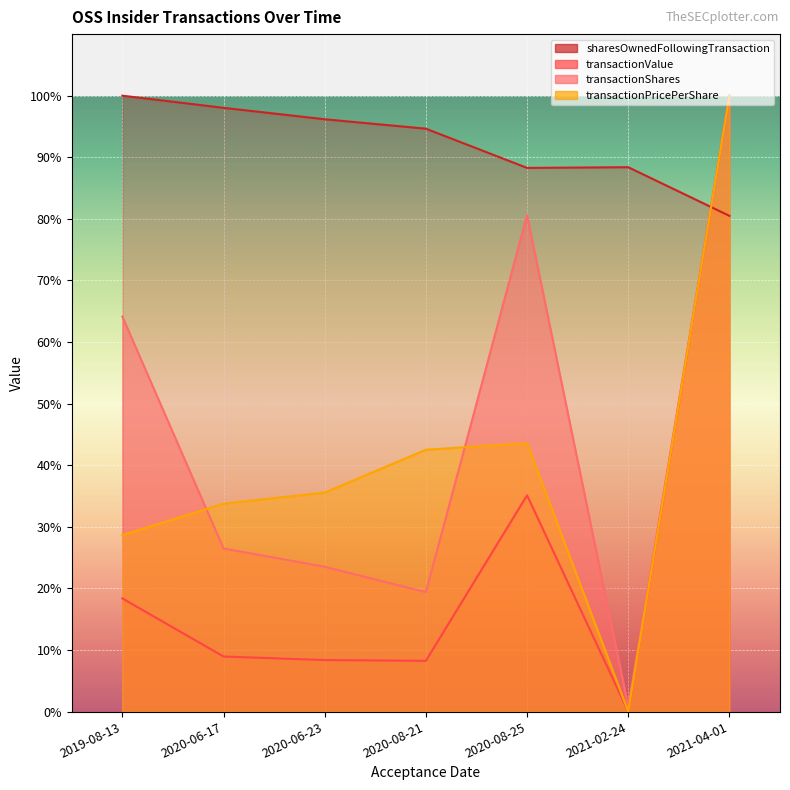

At how many categories does at least one series exceed 20?

7